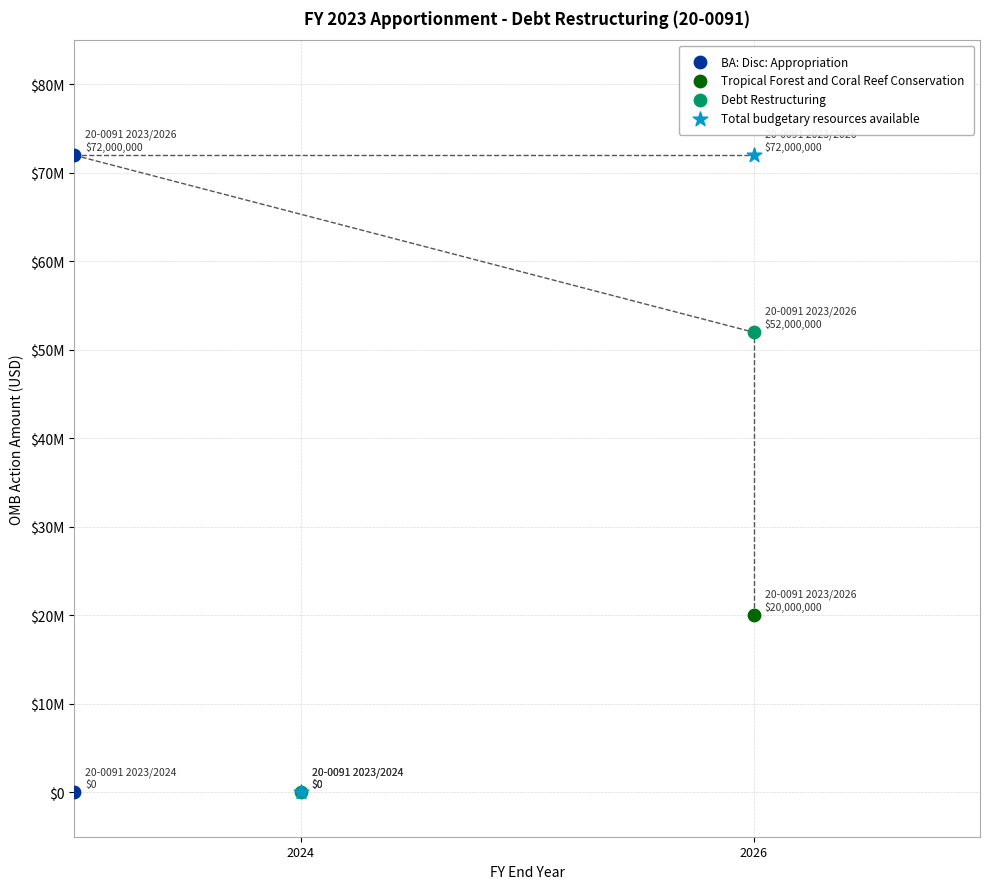

What are all the series names shown in the legend?

BA: Disc: Appropriation, Tropical Forest and Coral Reef Conservation, Debt Restructuring, Total budgetary resources available